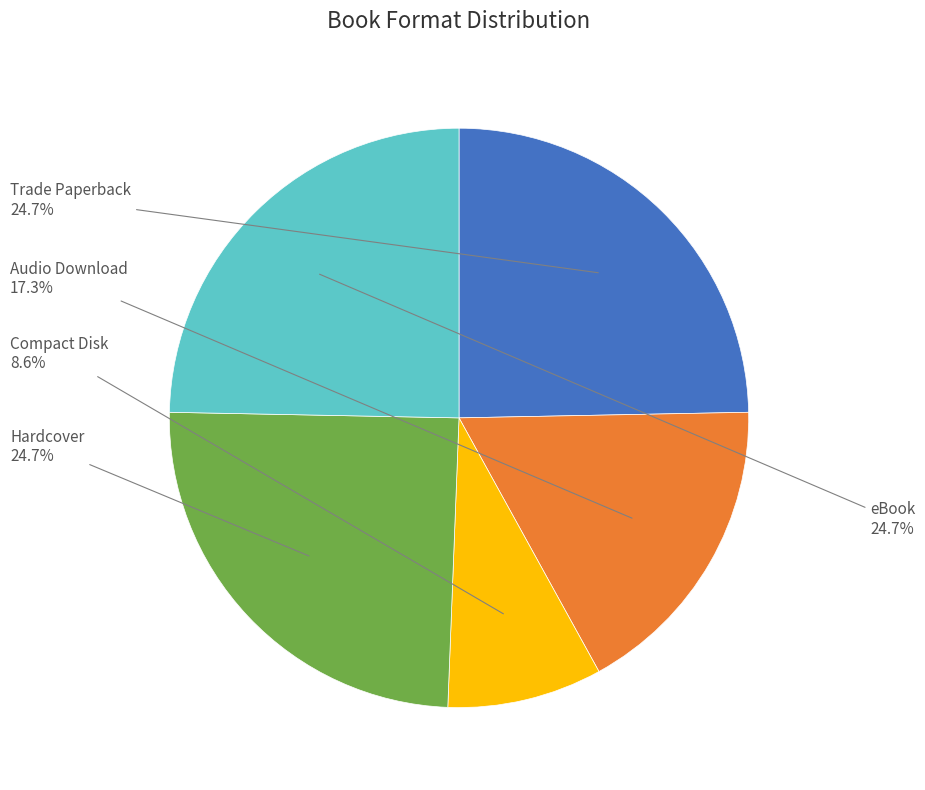

Is there any slice that represents more than half of the pie?

No